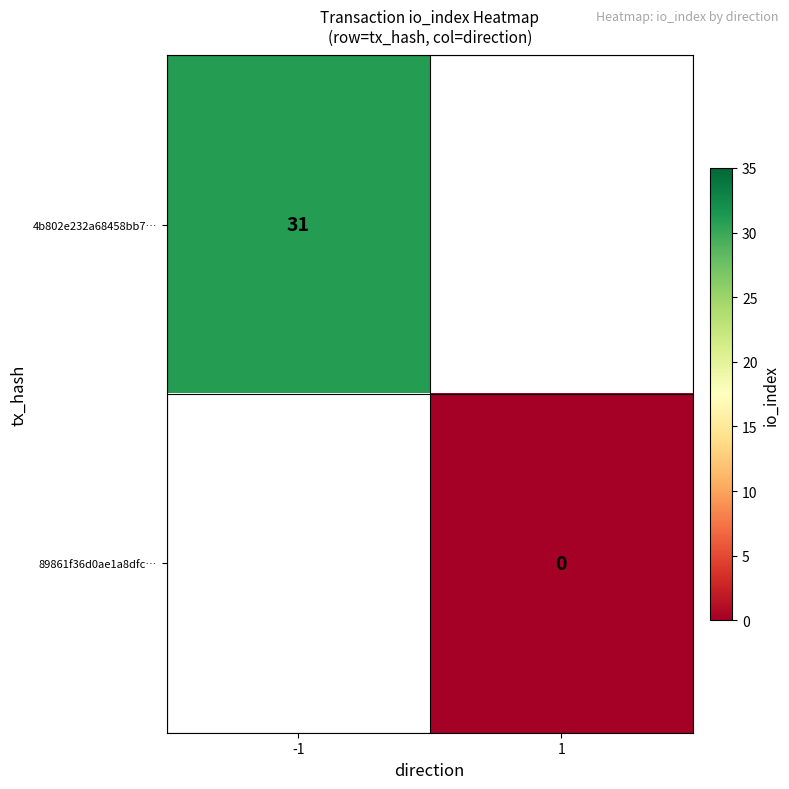

The value of 4b802e232a68458bb7… at -1 is 31. True or false?

True